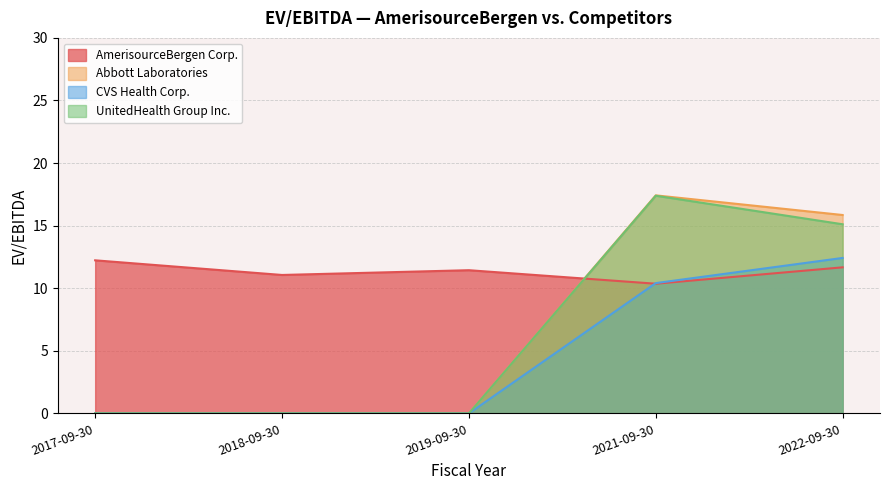

Rank the categories by AmerisourceBergen Corp. value from highest to lowest.

2017-09-30, 2022-09-30, 2019-09-30, 2018-09-30, 2021-09-30